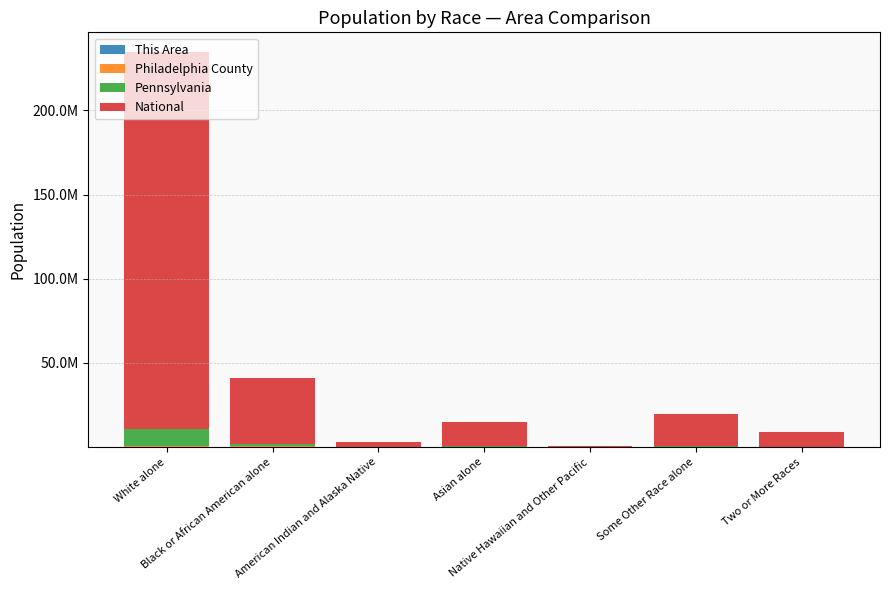

Are the bars grouped side by side (vs. stacked)?

No